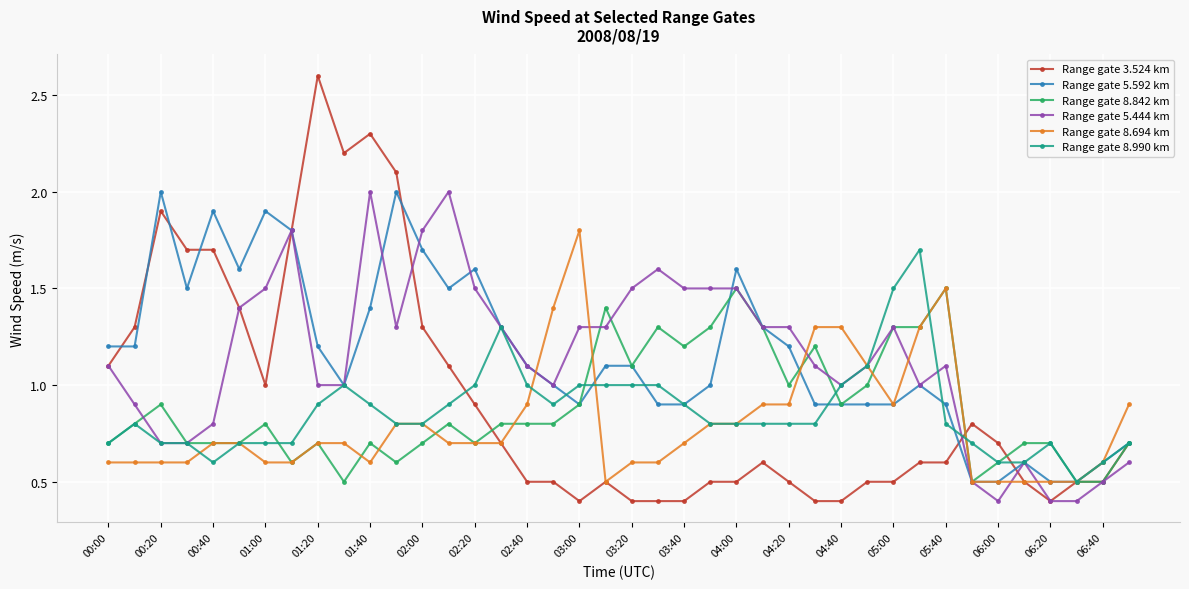

What is the value of the Range gate 5.444 km point at the 2nd from the left?

0.9